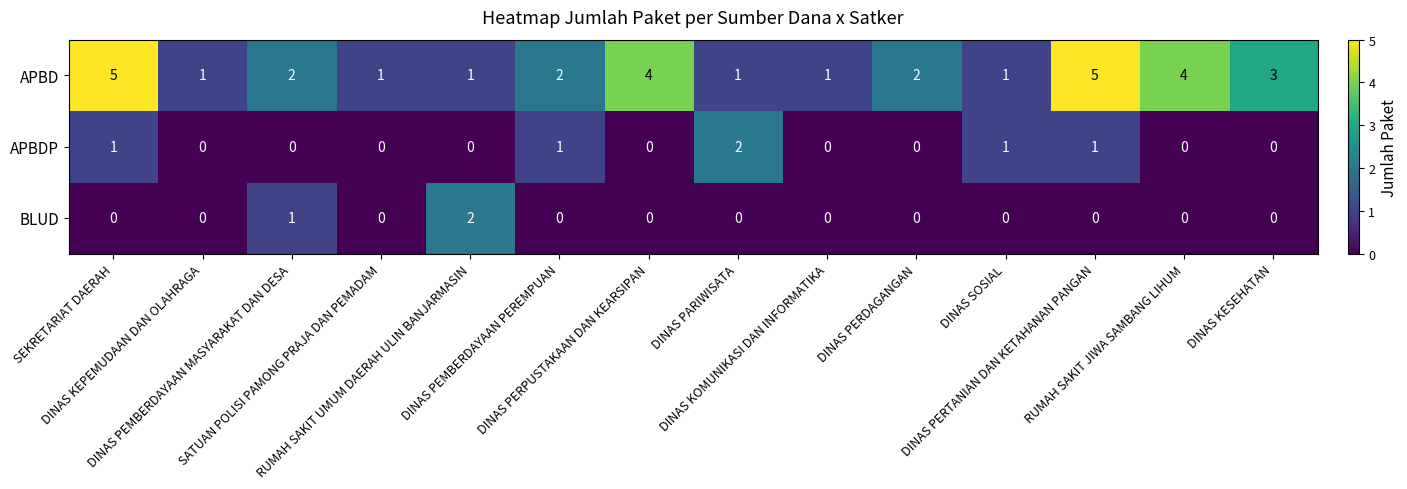

How many series are shown in this chart?

3